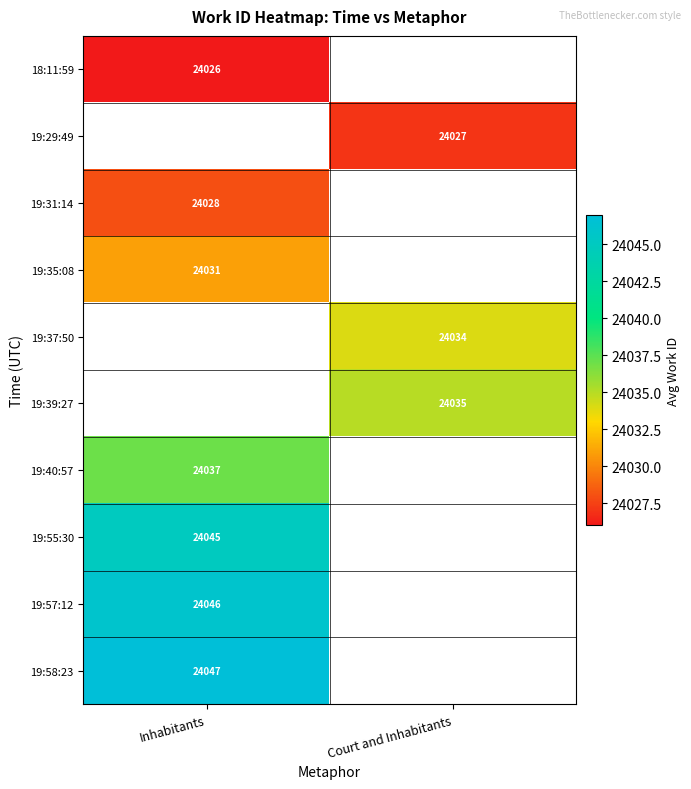

The value of 19:39:27 at Court and Inhabitants is 5703. True or false?

False